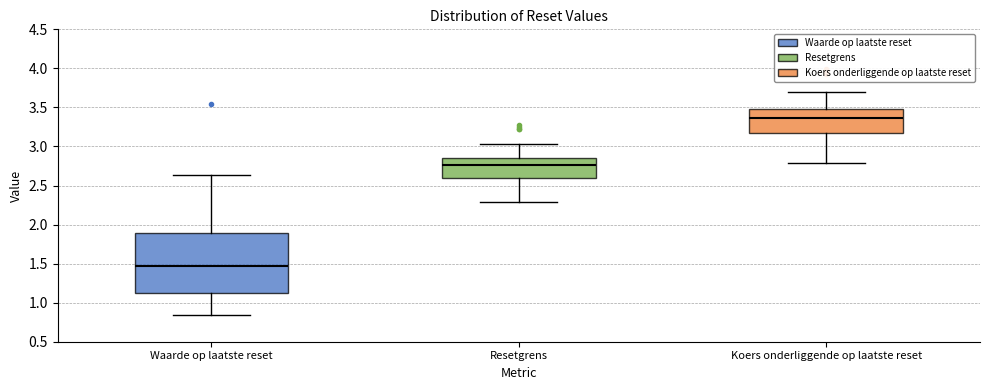

Comparing the boxes themselves (not the whiskers), which one is the tallest?

Waarde op laatste reset